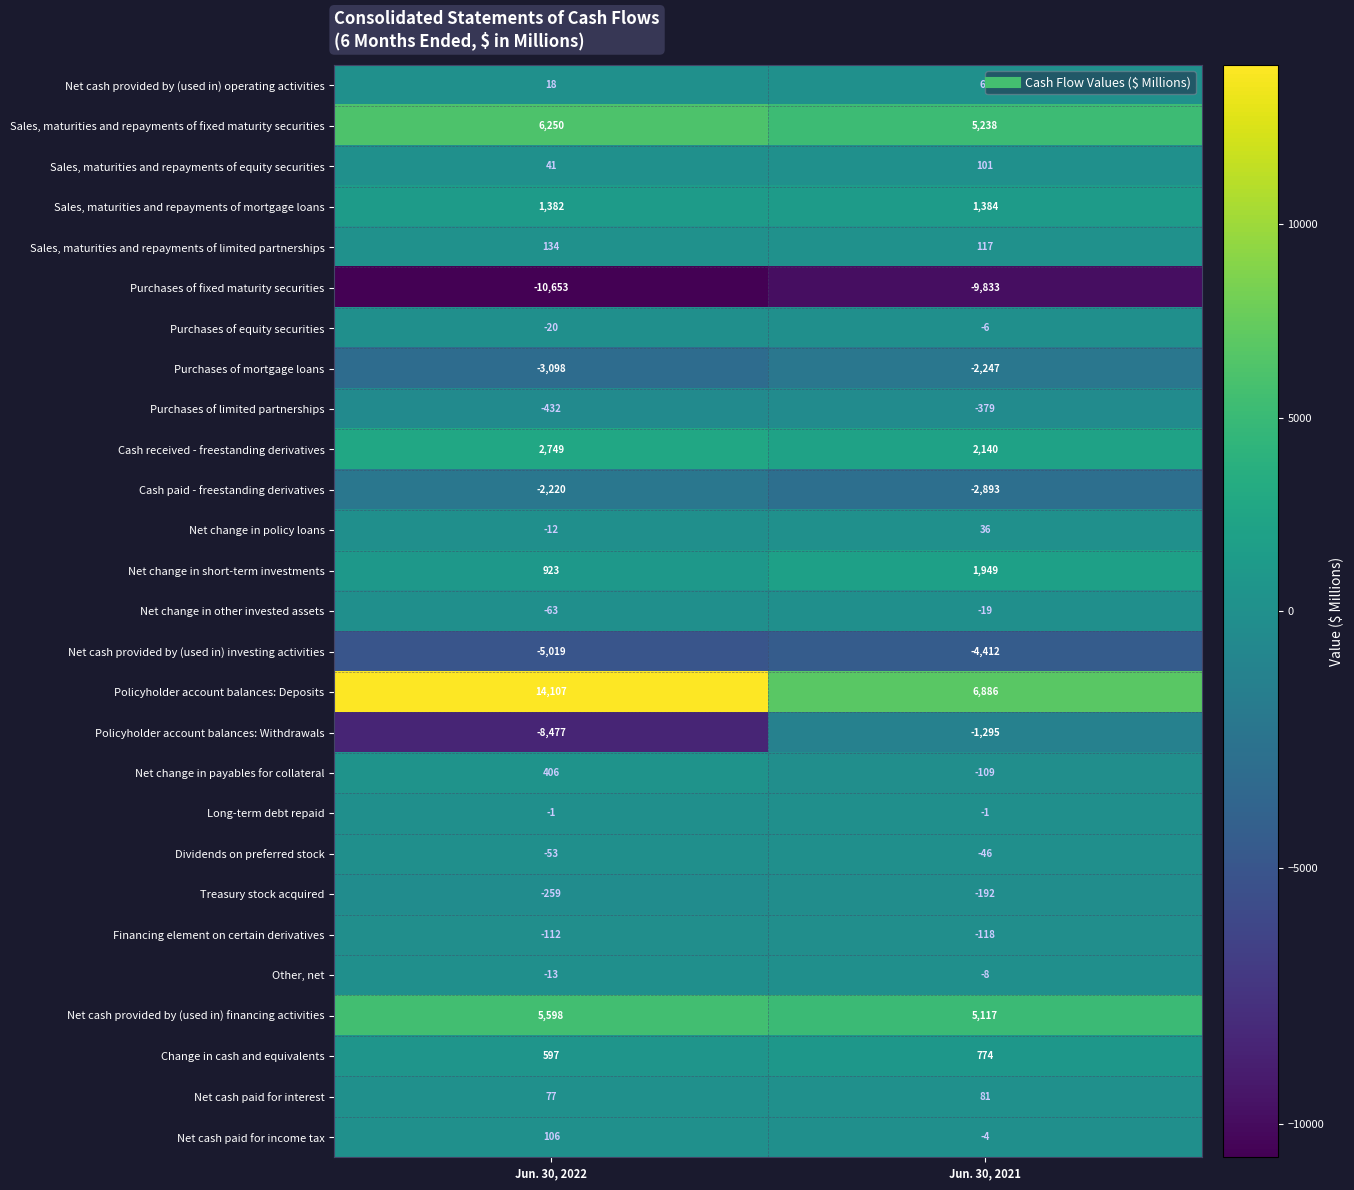

What is the spread (max minus min) of values at Jun. 30, 2022?

24760